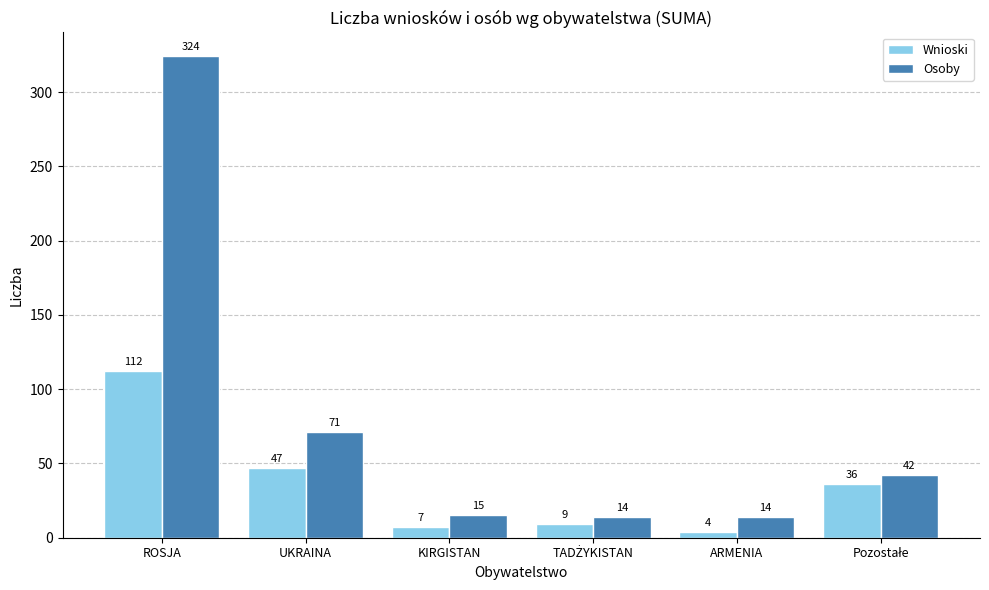

Are the bars horizontal?

No